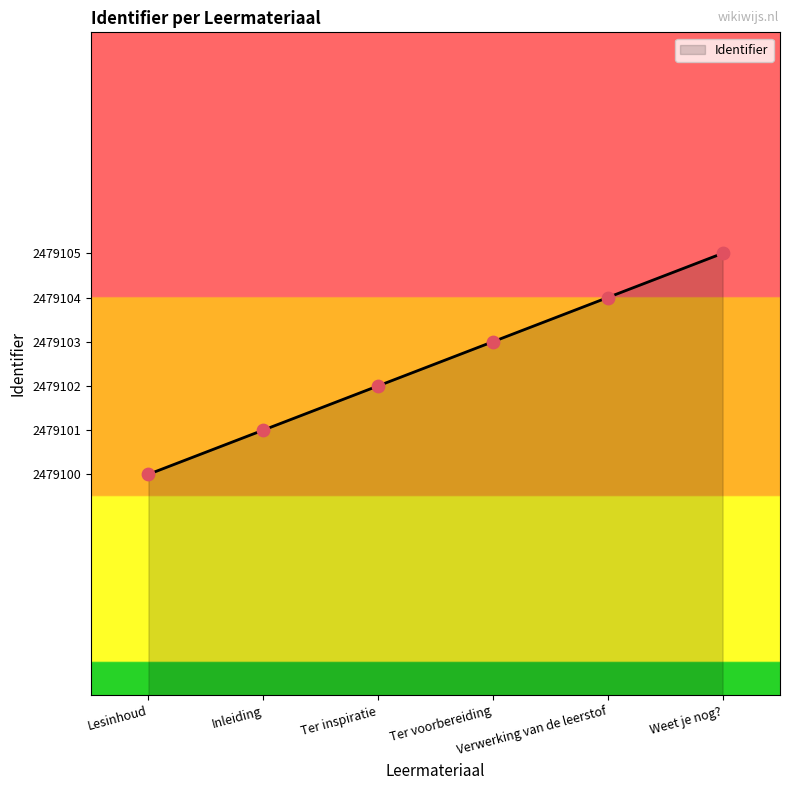

Which has a higher value, Weet je nog? or Lesinhoud?

Weet je nog?